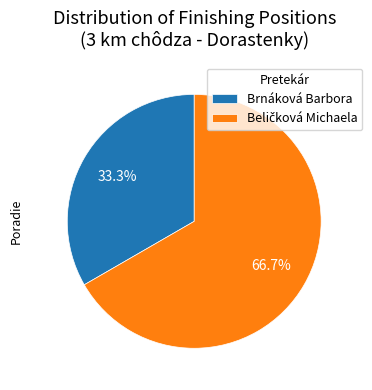

What is the smallest slice in the pie chart?

Brnáková Barbora